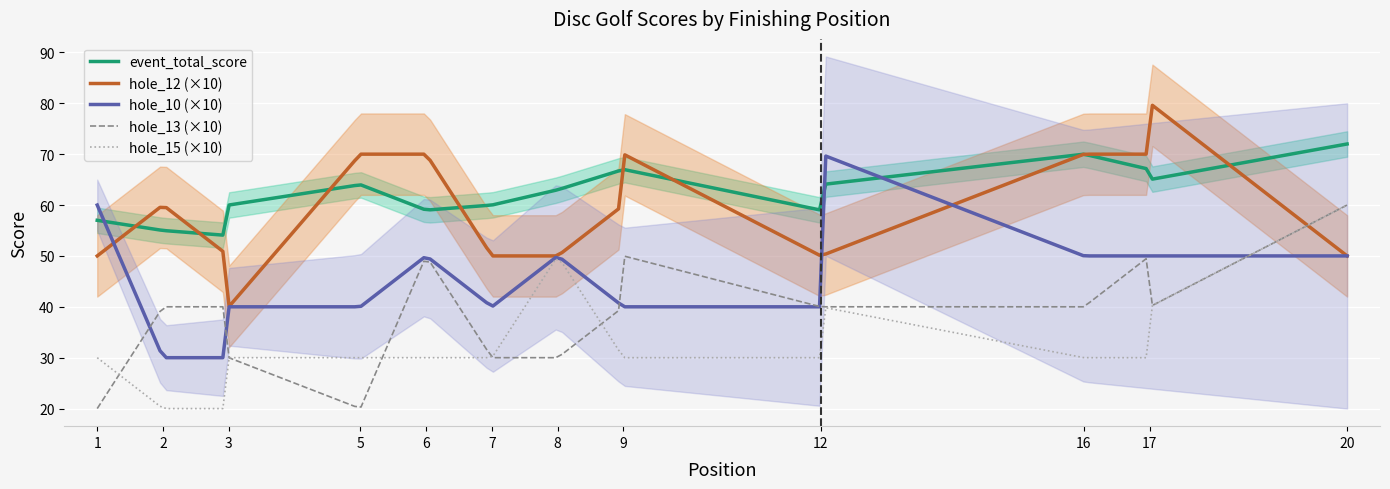

What is the greatest value displayed?

72